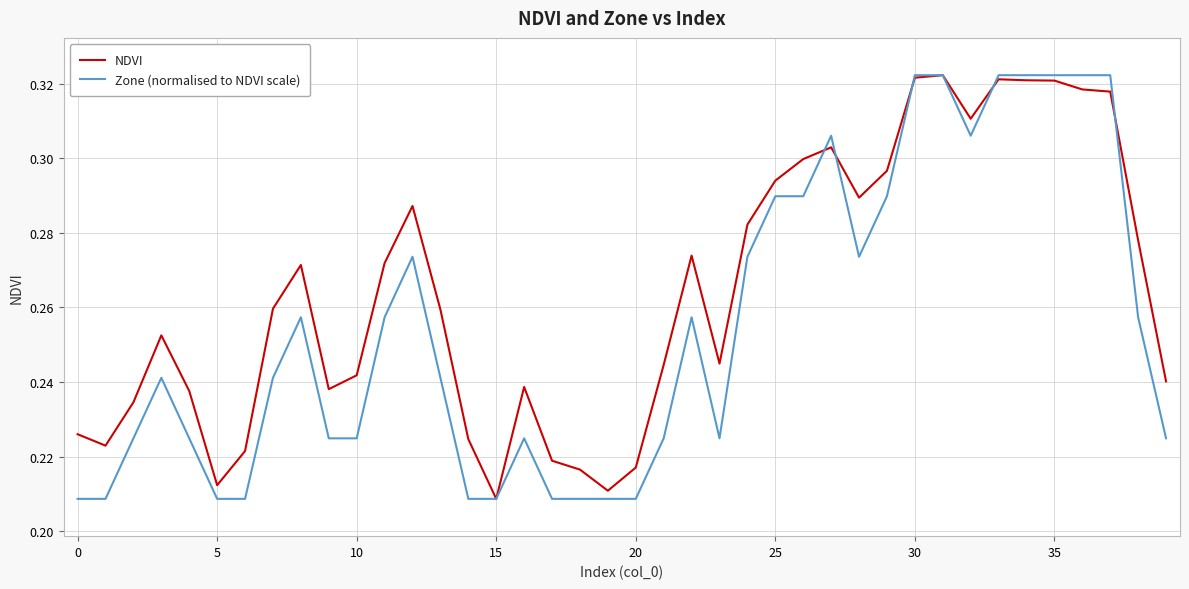

Rank the series by their average value, from lowest to highest.

Zone (normalised to NDVI scale), NDVI